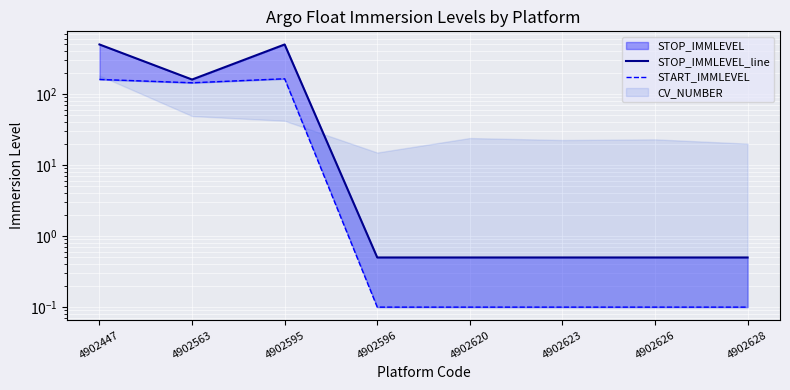

Read the STOP_IMMLEVEL_line value at 4902447.

498.5